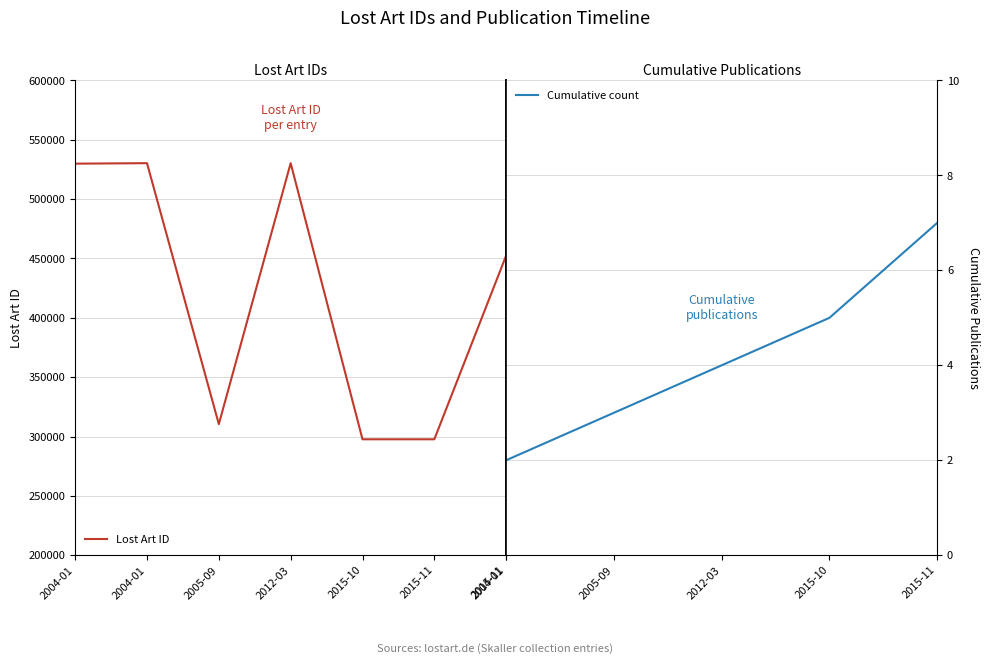

Is it true that Cumulative count equals 5 at 2015-10?

True